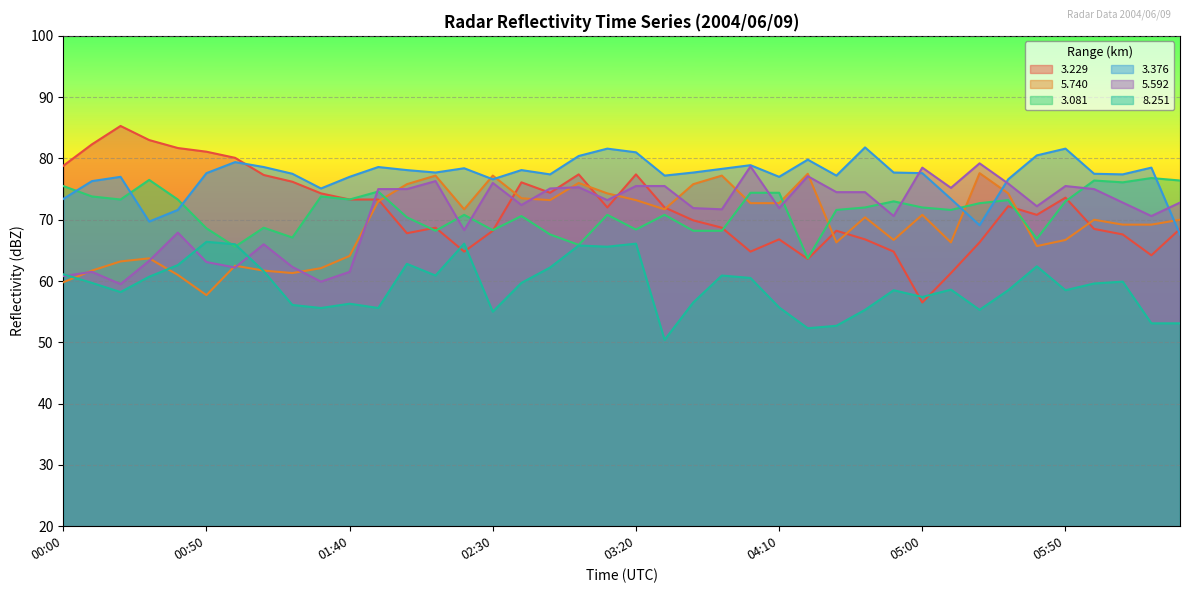

What is the maximum value for 3.229?

85.3